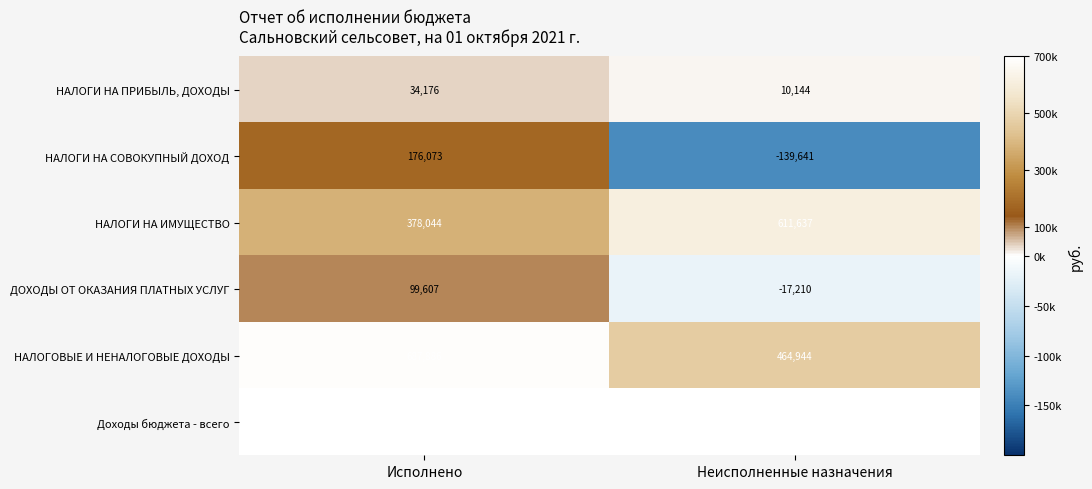

The value of НАЛОГИ НА ПРИБЫЛЬ, ДОХОДЫ at Неисполненные назначения is 10144. True or false?

True